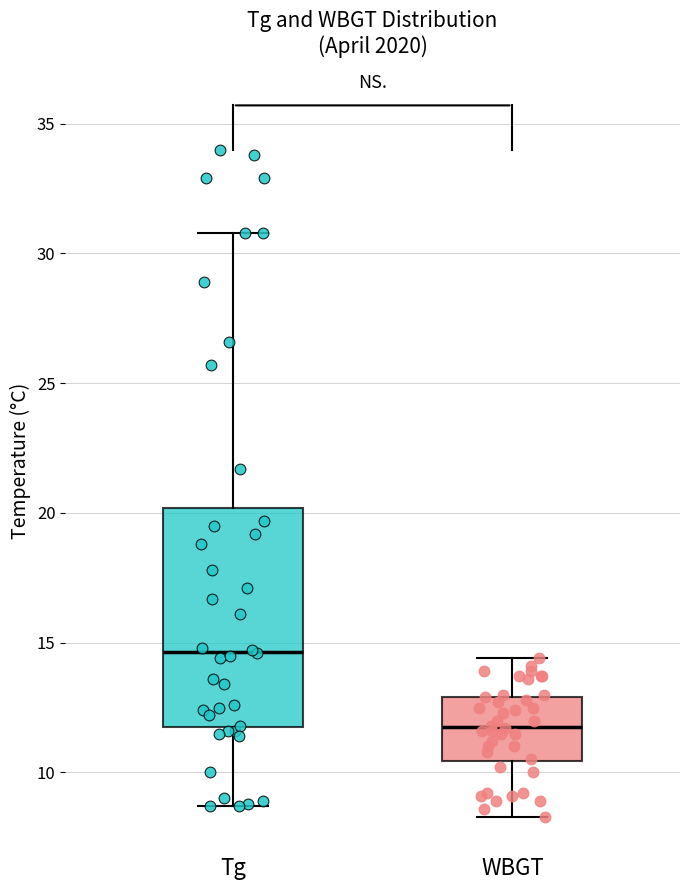

Comparing the boxes themselves (not the whiskers), which one is the tallest?

Tg